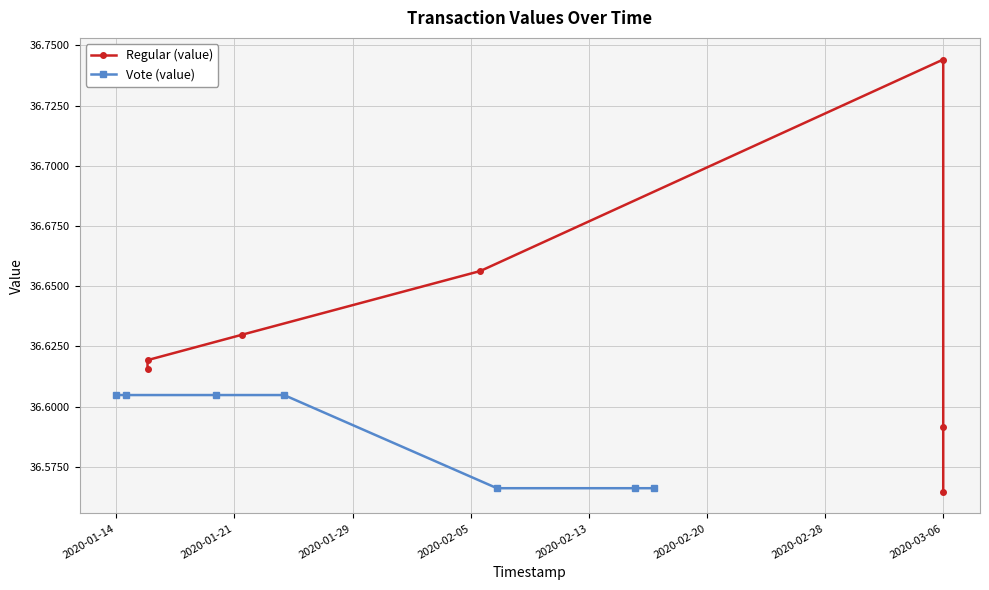

Reading left to right, transcribe all the data shown in this chart.

Regular (value): 36.6	36.6	36.6	36.7	36.7	36.6	36.6
Vote (value): 36.6	36.6	36.6	36.6	36.6	36.6	36.6